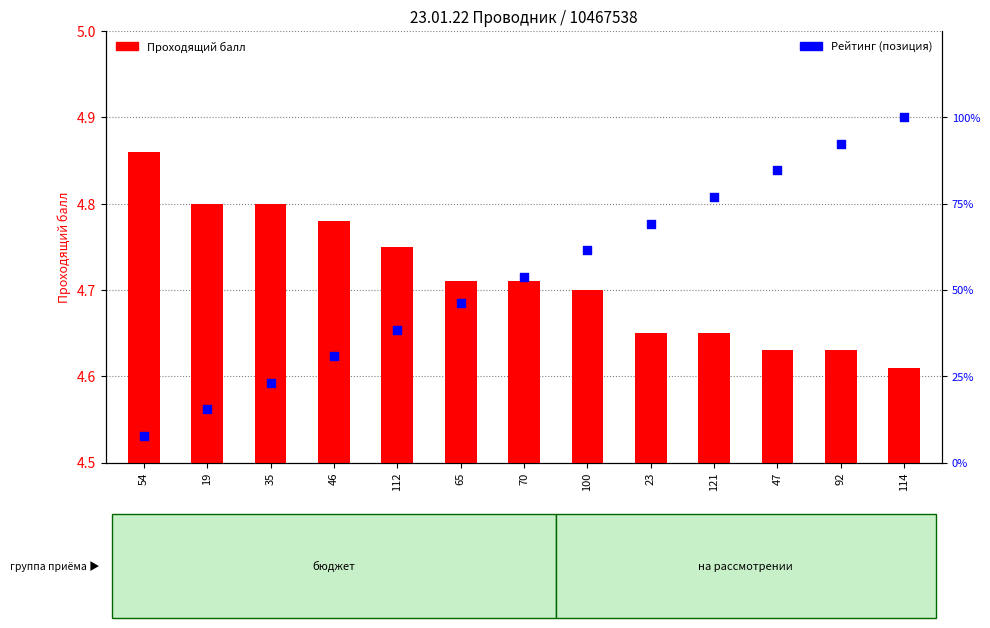

At which category is the sum across all series the highest?

114